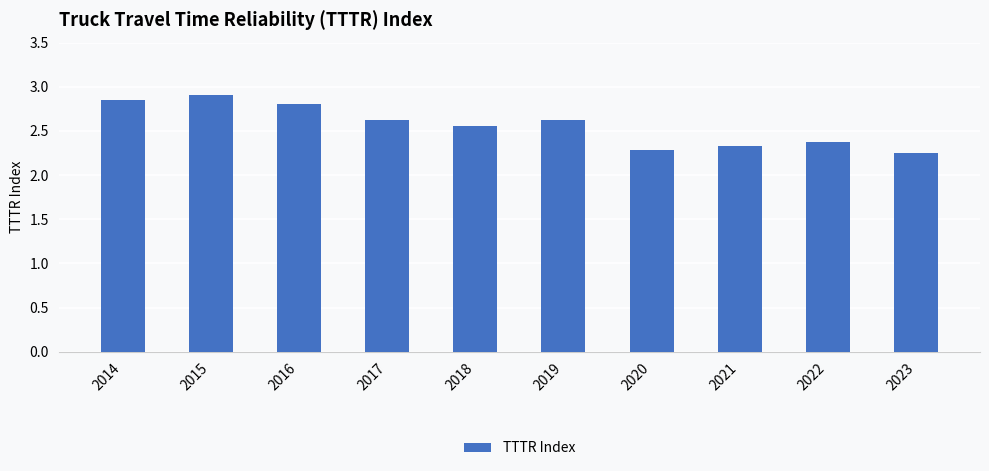

What is the value of the 3rd bar from the left?

2.8